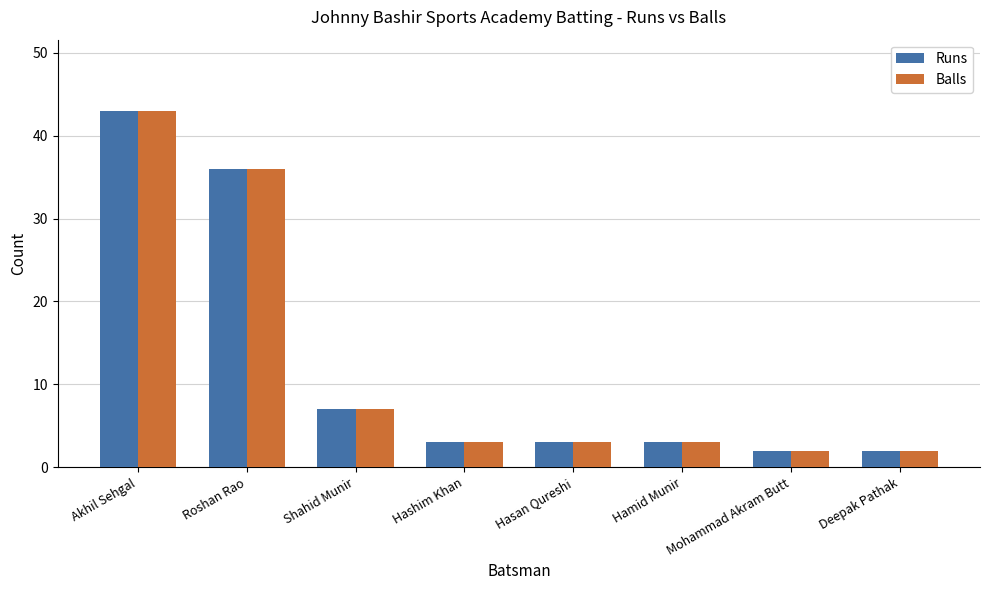

The Balls series shows 5 at Hamid Munir. True or false?

False